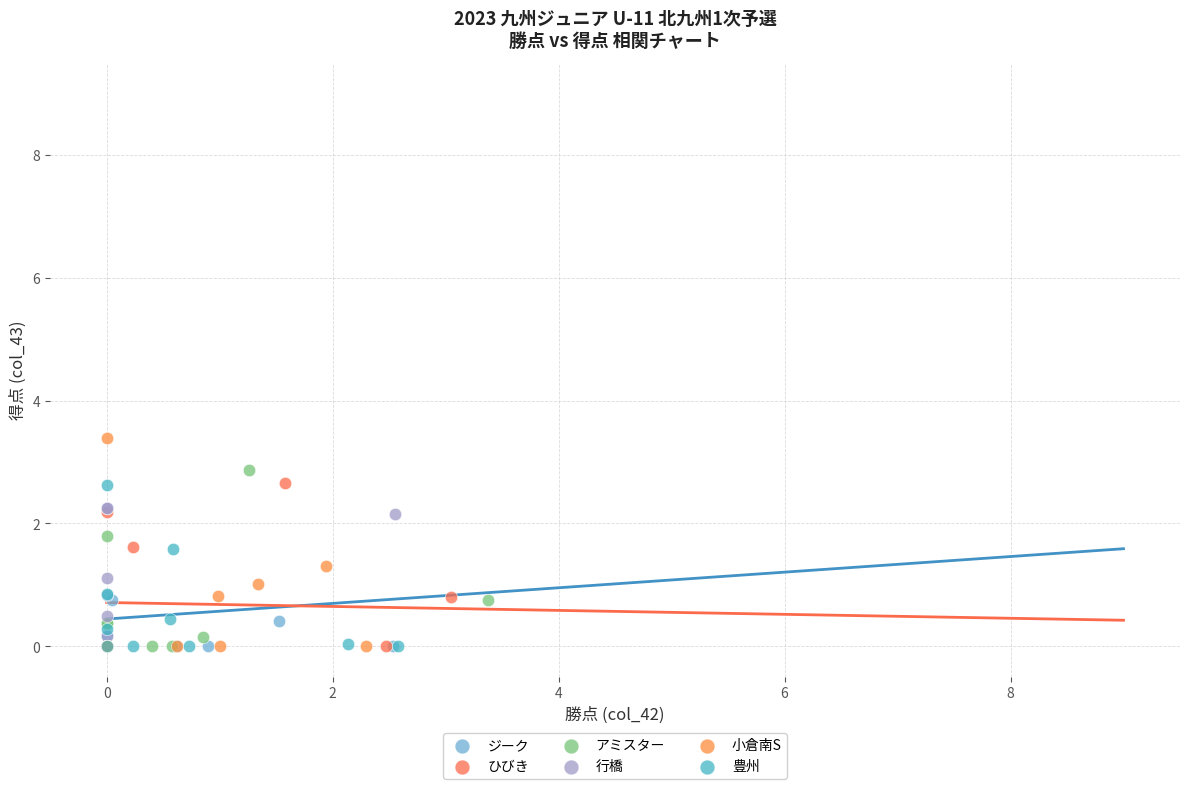

Which series has the widest spread of Y values?

小倉南S